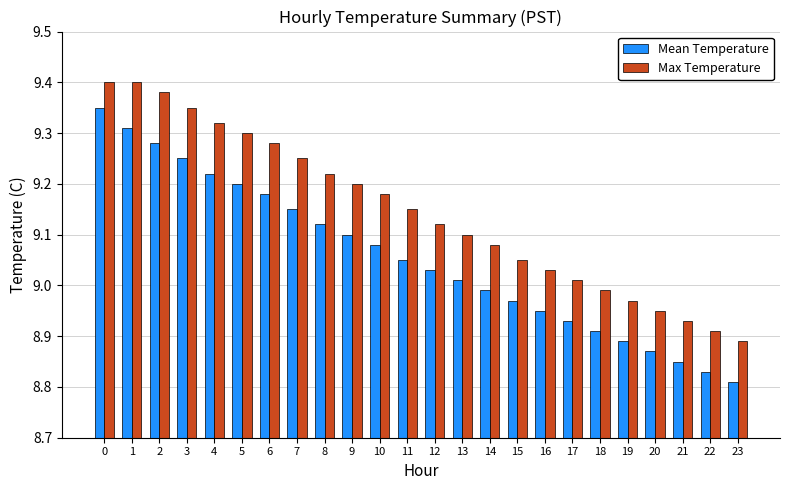

Which series has the widest spread of values?

Mean Temperature